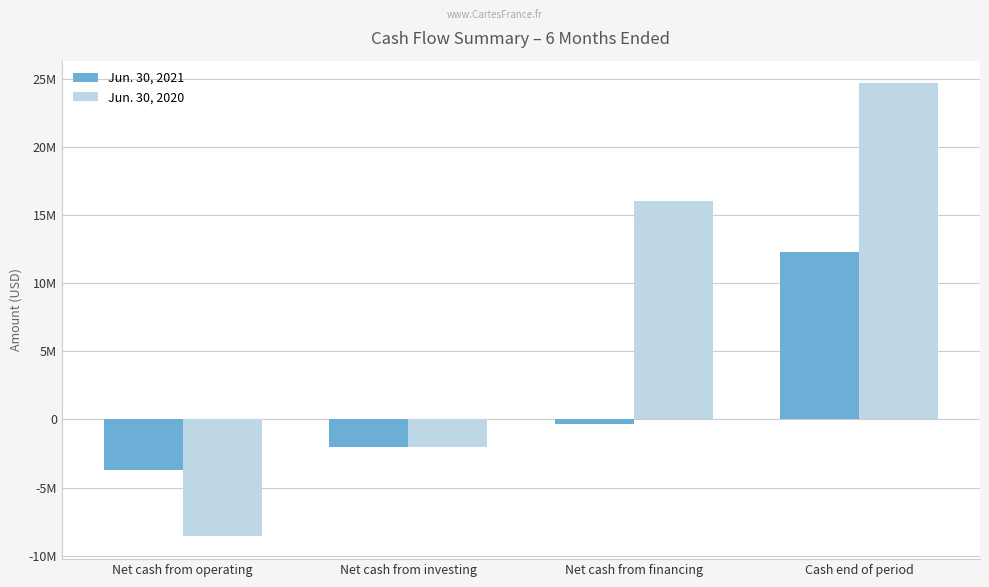

List the series in order of their overall mean, highest first.

Jun. 30, 2020, Jun. 30, 2021